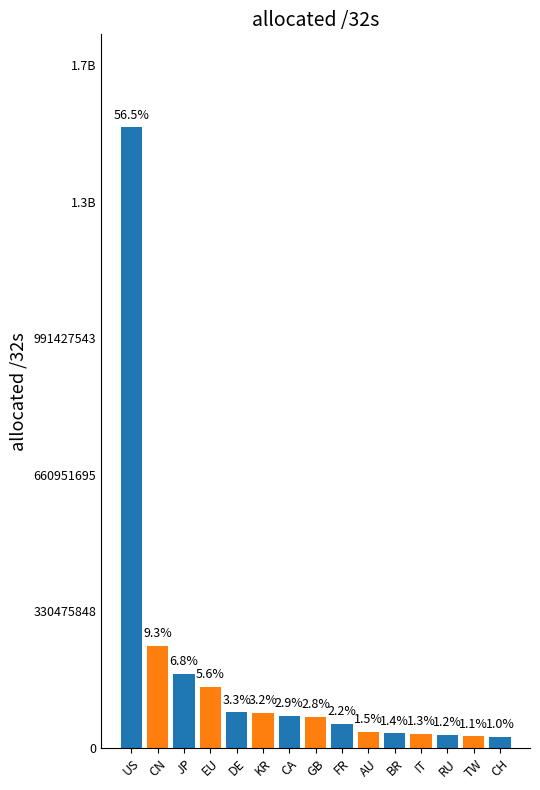

Is it true that the value at KR is 85003776?

True